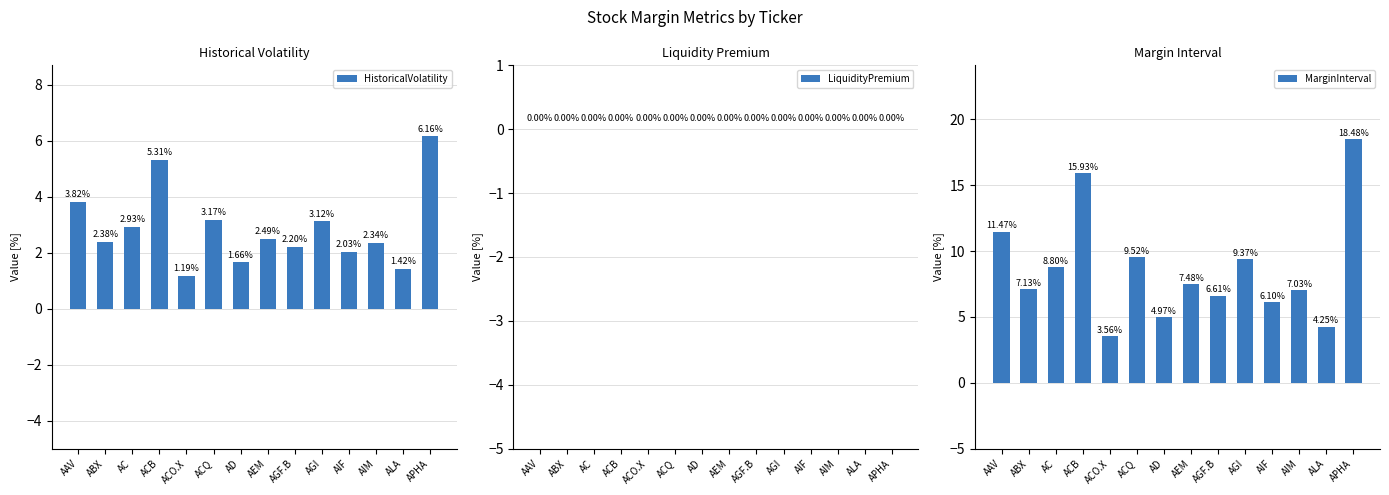

What is the label of the 12th bar from the left?

AIM